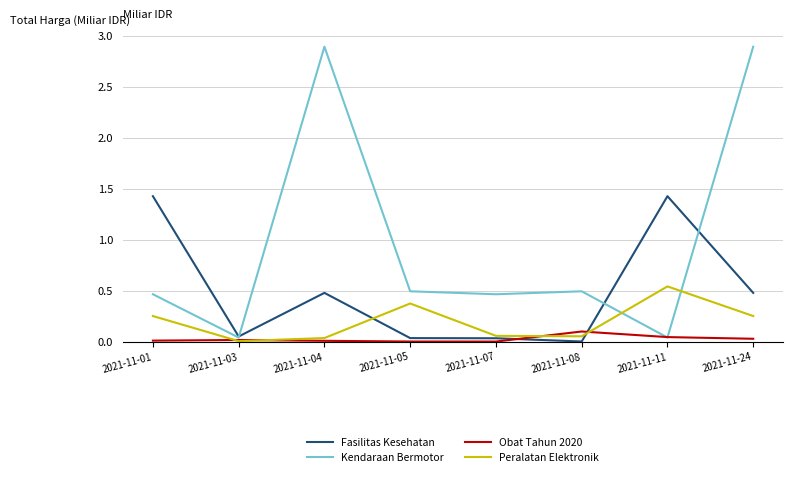

Is the value of Fasilitas Kesehatan at 2021-11-24 greater than the value of Obat Tahun 2020 at 2021-11-07?

Yes